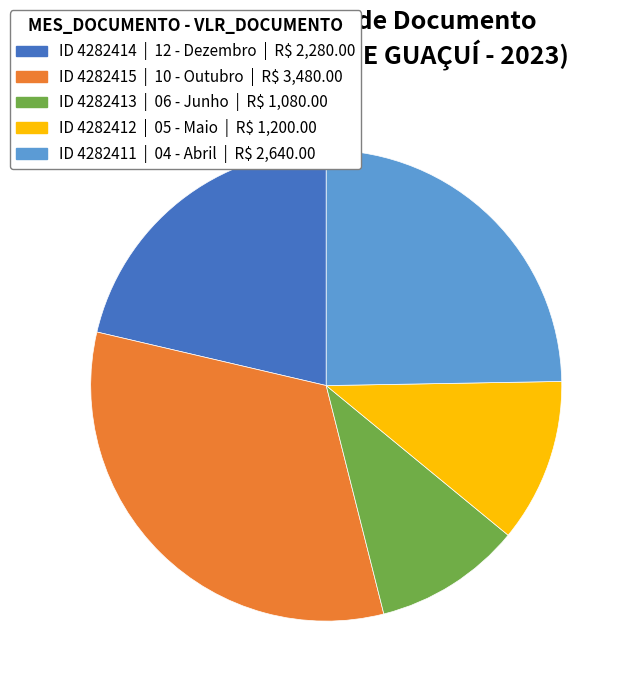

Does any single category account for the majority?

No